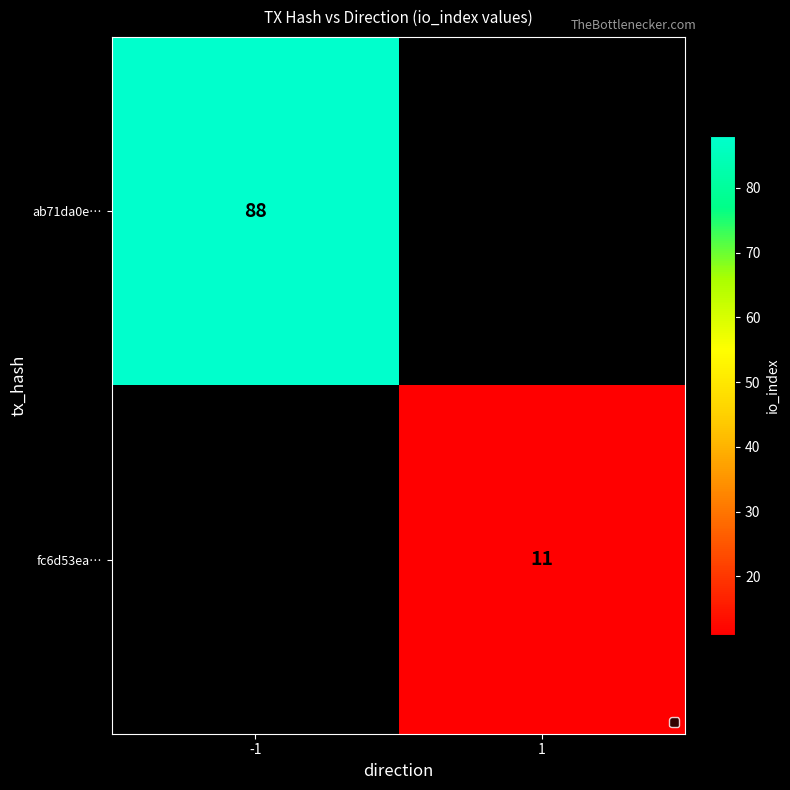

The fc6d53ea… series shows 11 at 1. True or false?

True